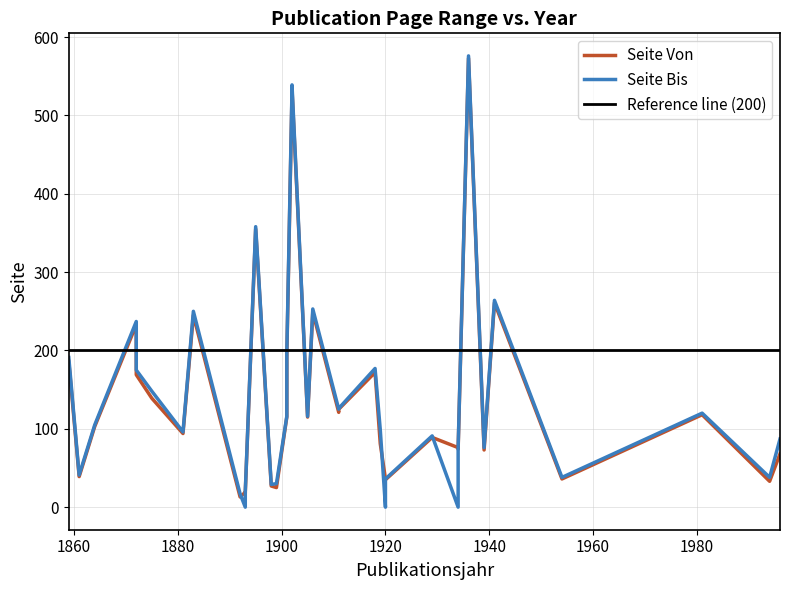

What is the maximum value shown in the chart?

576